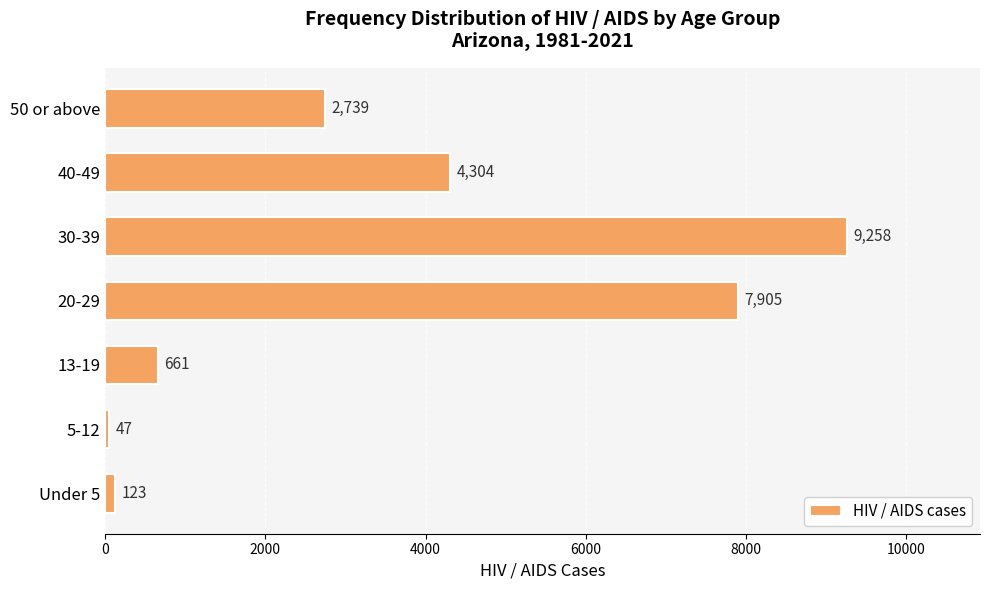

Rank the categories by value from lowest to highest.

5-12, Under 5, 13-19, 50 or above, 40-49, 20-29, 30-39